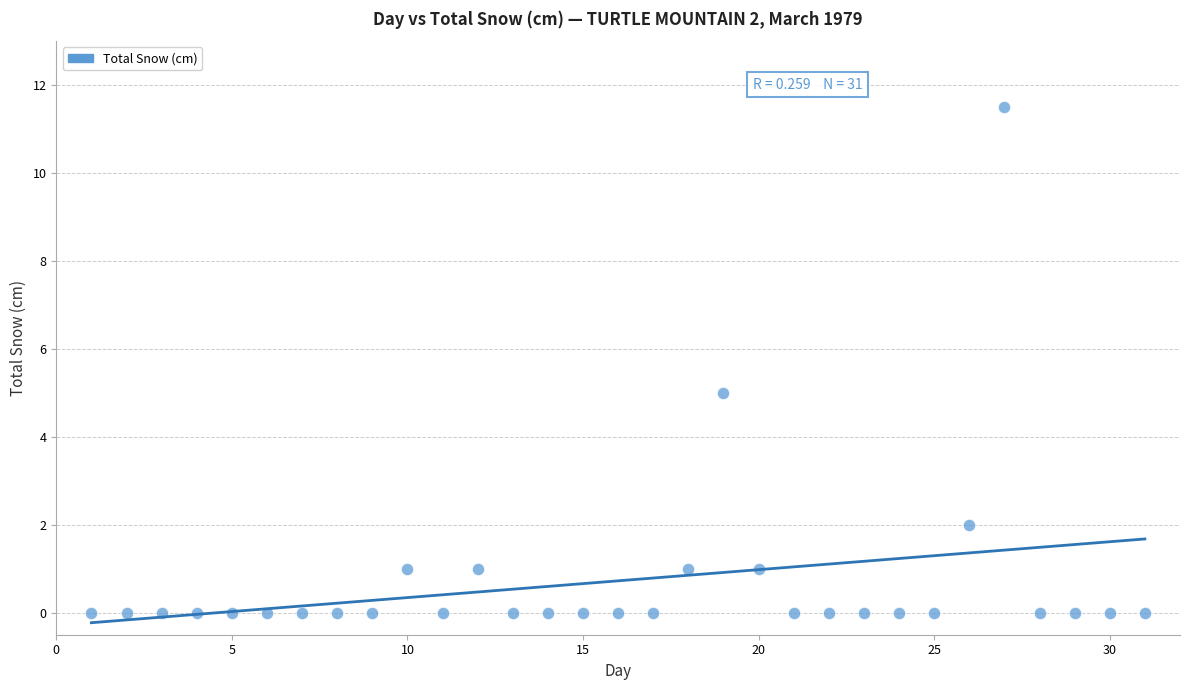

What is the range of X values (max minus min)?

30.0